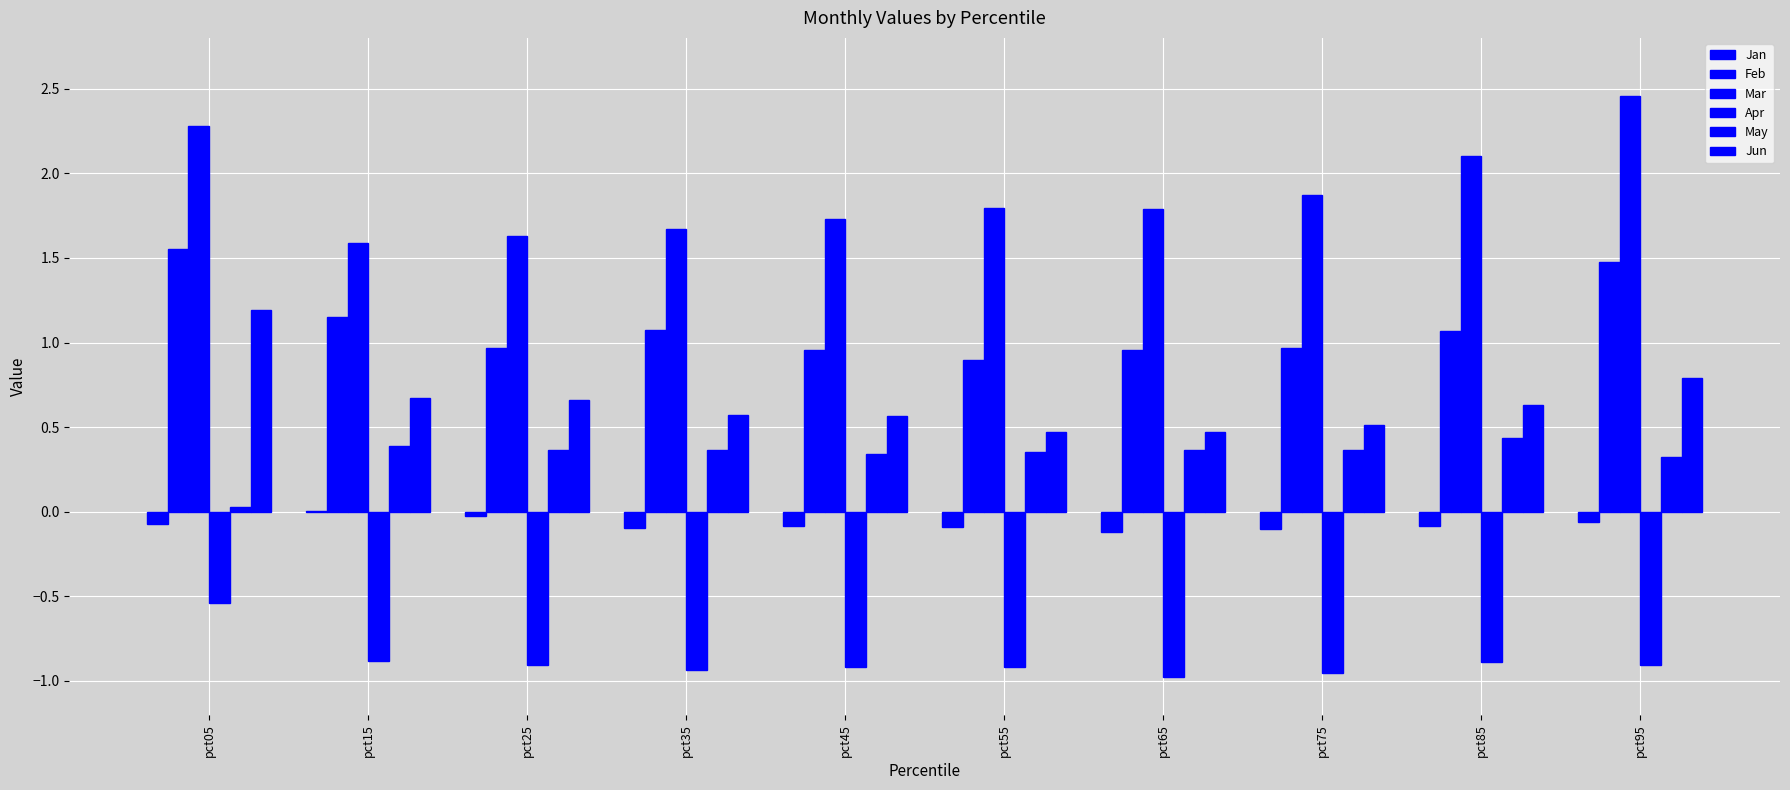

Where is Mar nearest to the value 2?

pct85